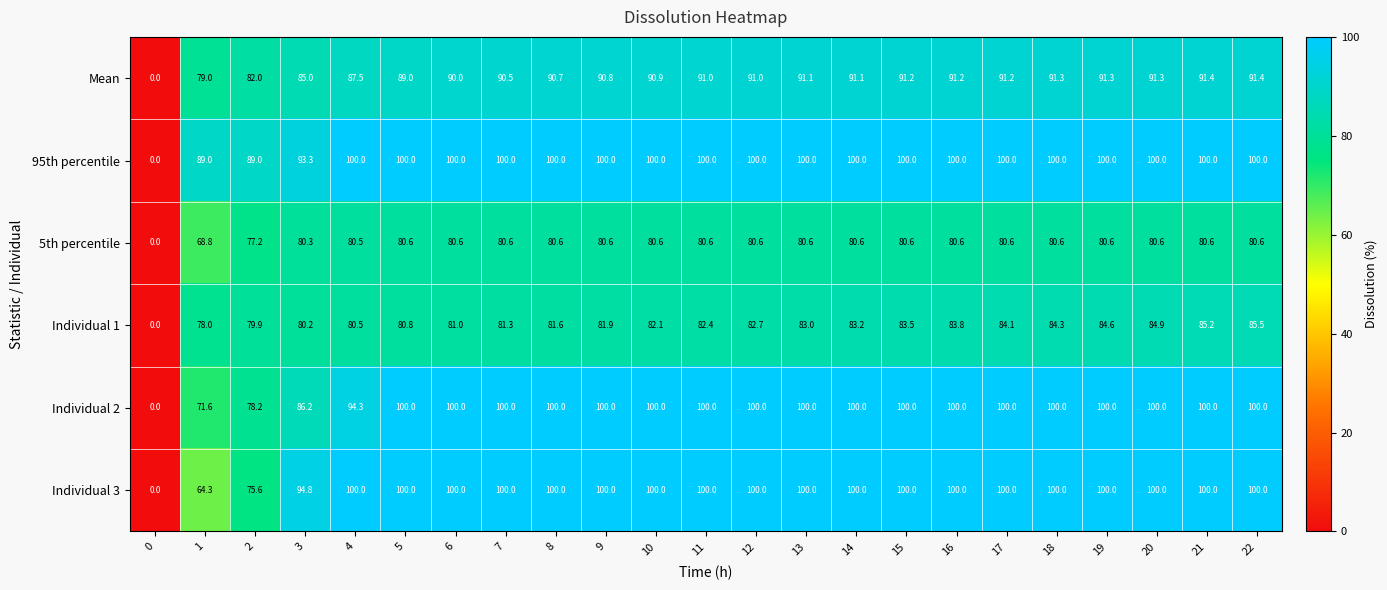

How many positive values does the Individual 2 series have?

22